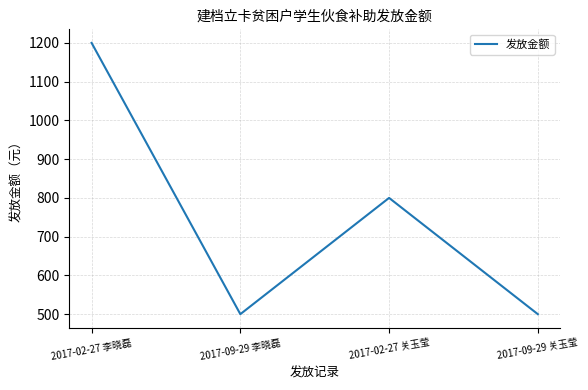

What is the sum of all values?

3000